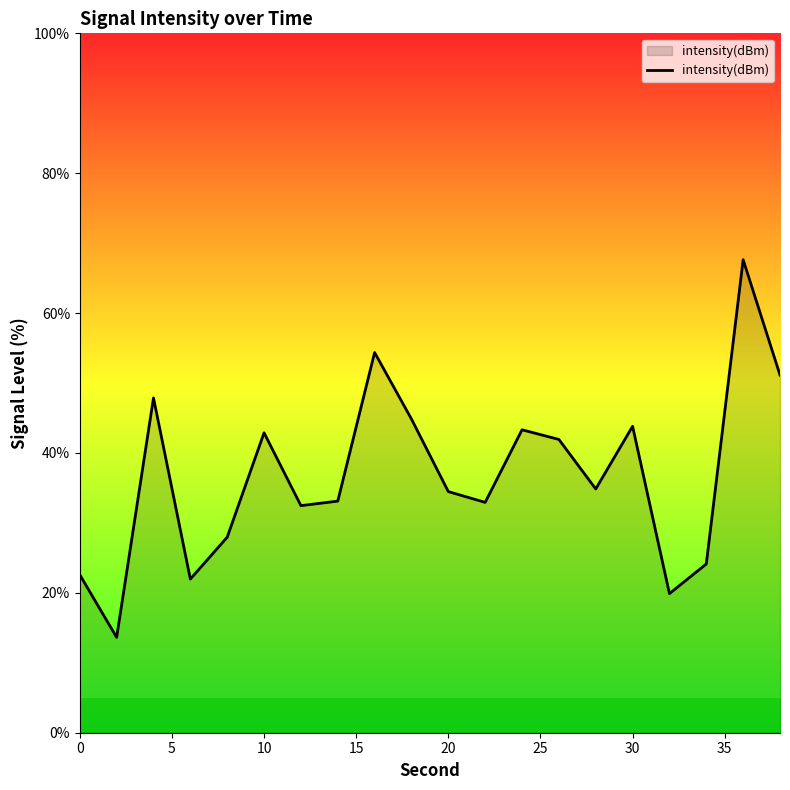

What is the minimum value shown in the chart?

13.6